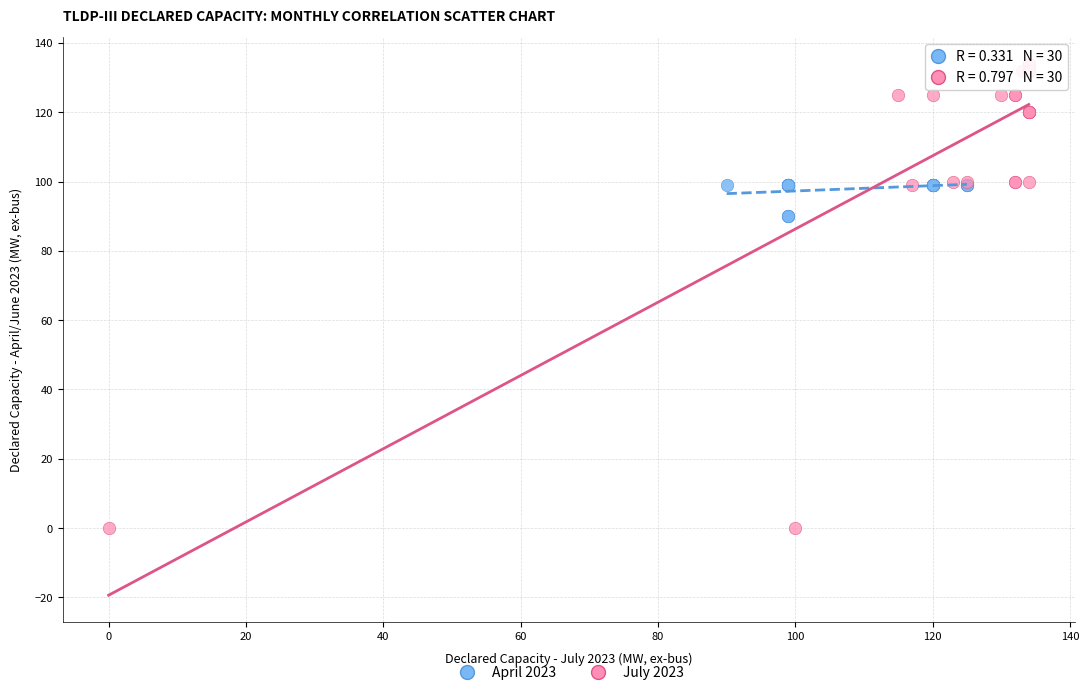

Which series contains the highest Y value?

July 2023